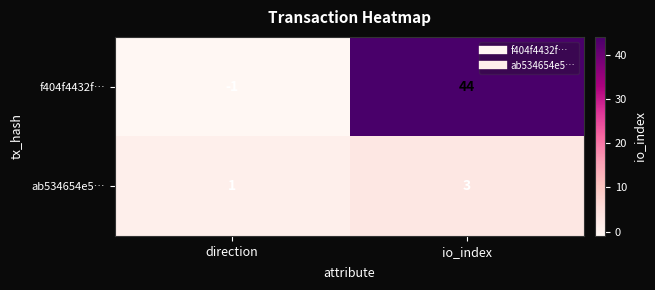

Reading left to right, extract all data points from this chart.

f404f4432f…: -1	44
ab534654e5…: 1	3